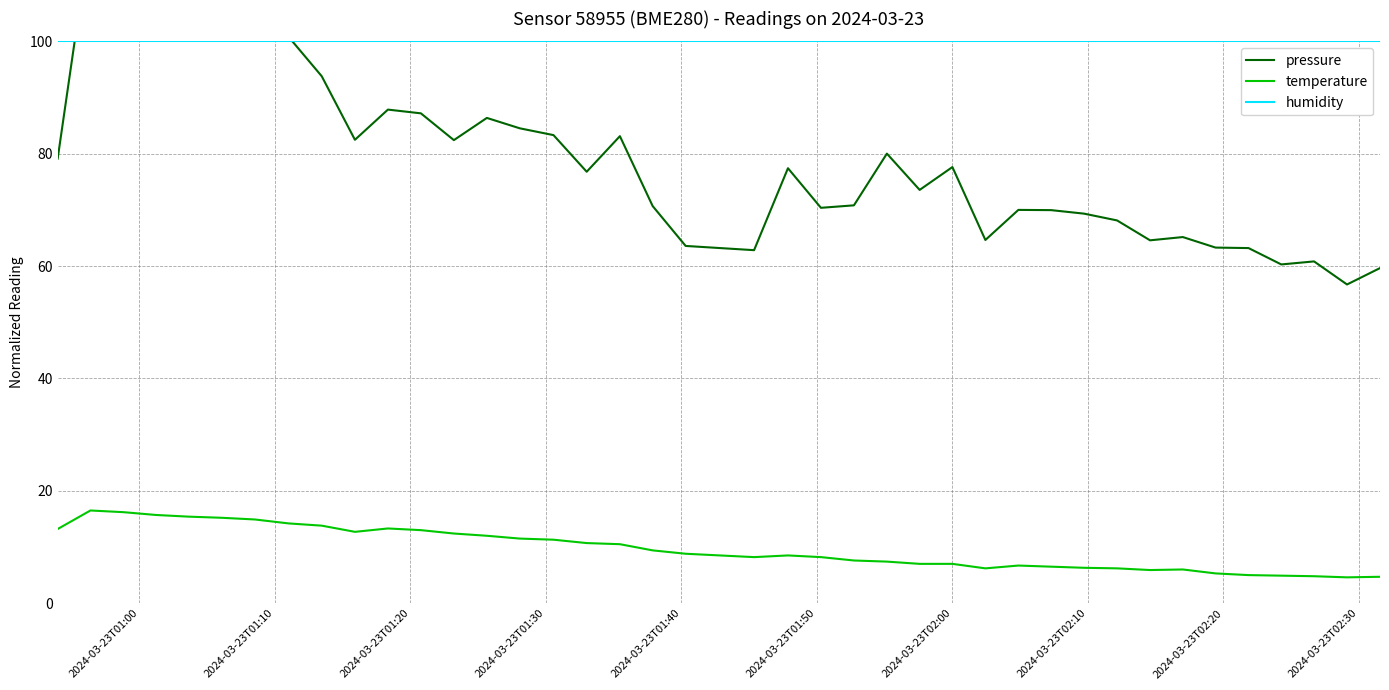

True or false: temperature and humidity cross at least once.

False